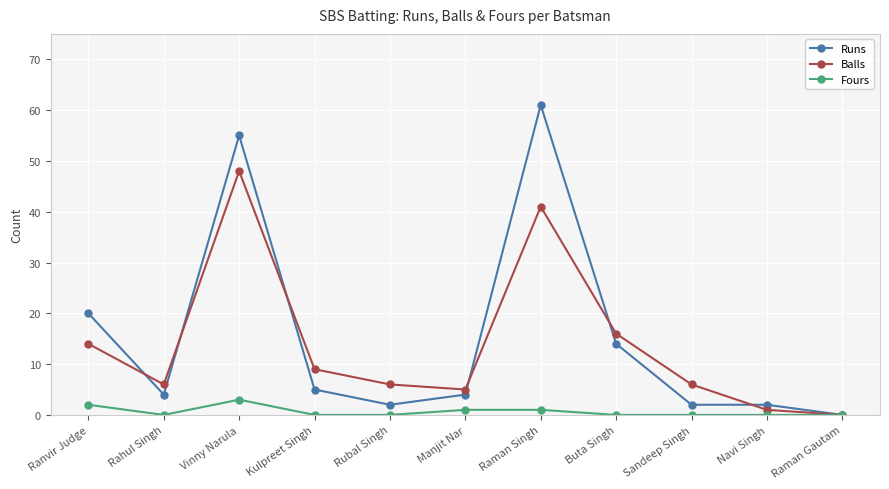

Reading left to right, list all the values displayed in this chart.

Runs: 20	4	55	5	2	4	61	14	2	2	0
Balls: 14	6	48	9	6	5	41	16	6	1	0
Fours: 2	0	3	0	0	1	1	0	0	0	0